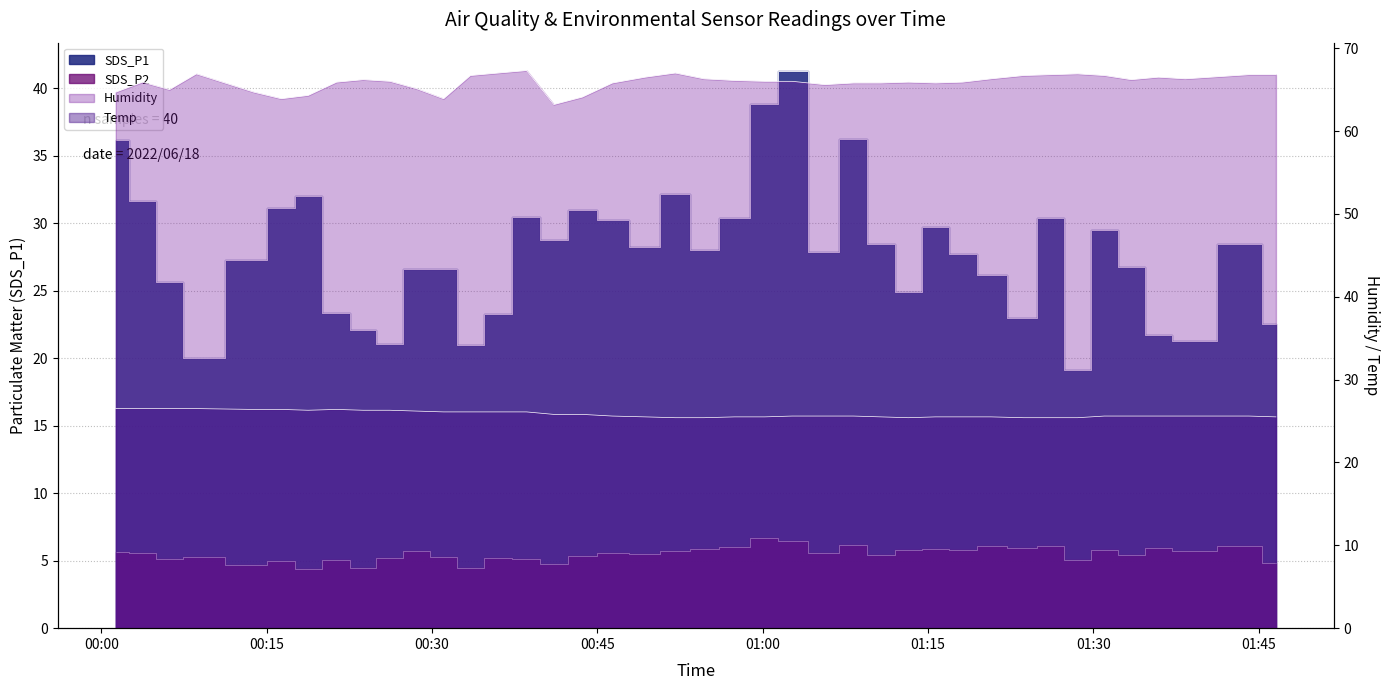

What is the value of the Humidity point at the 17th from the left?

64.1